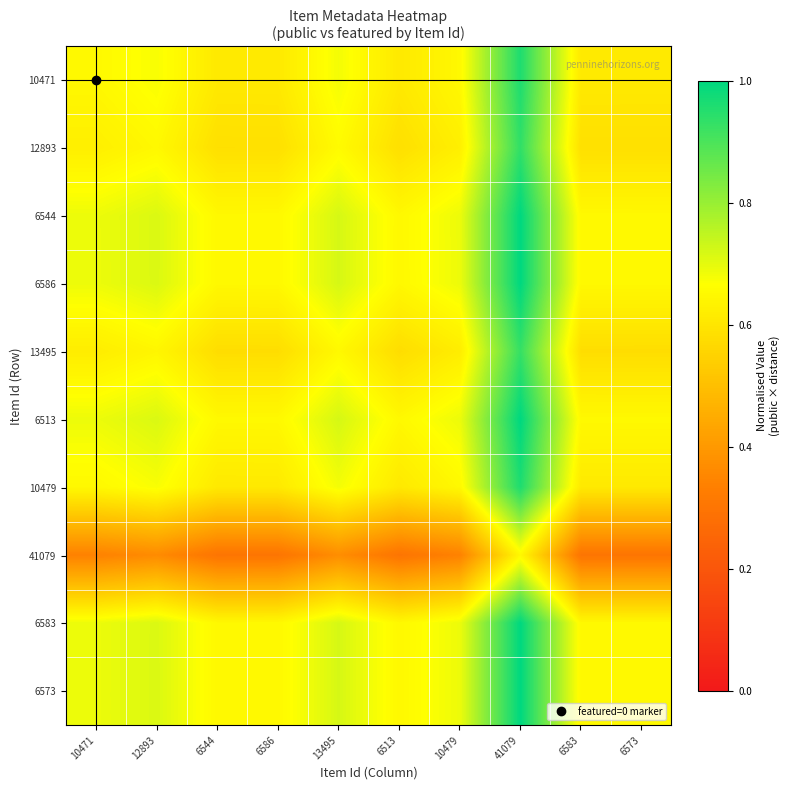

At which category is the sum across all series the highest?

41079